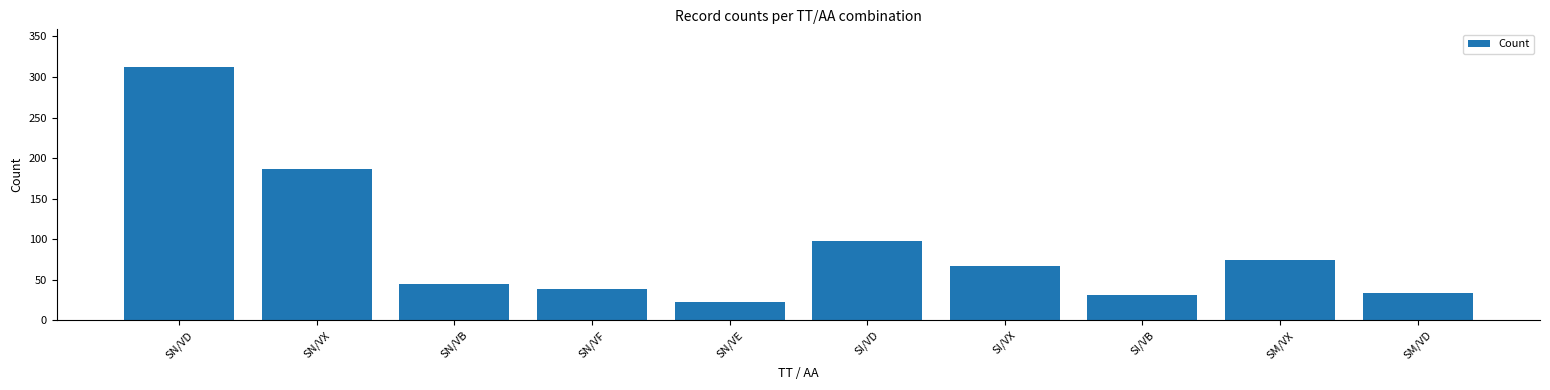

What is the average value?

91